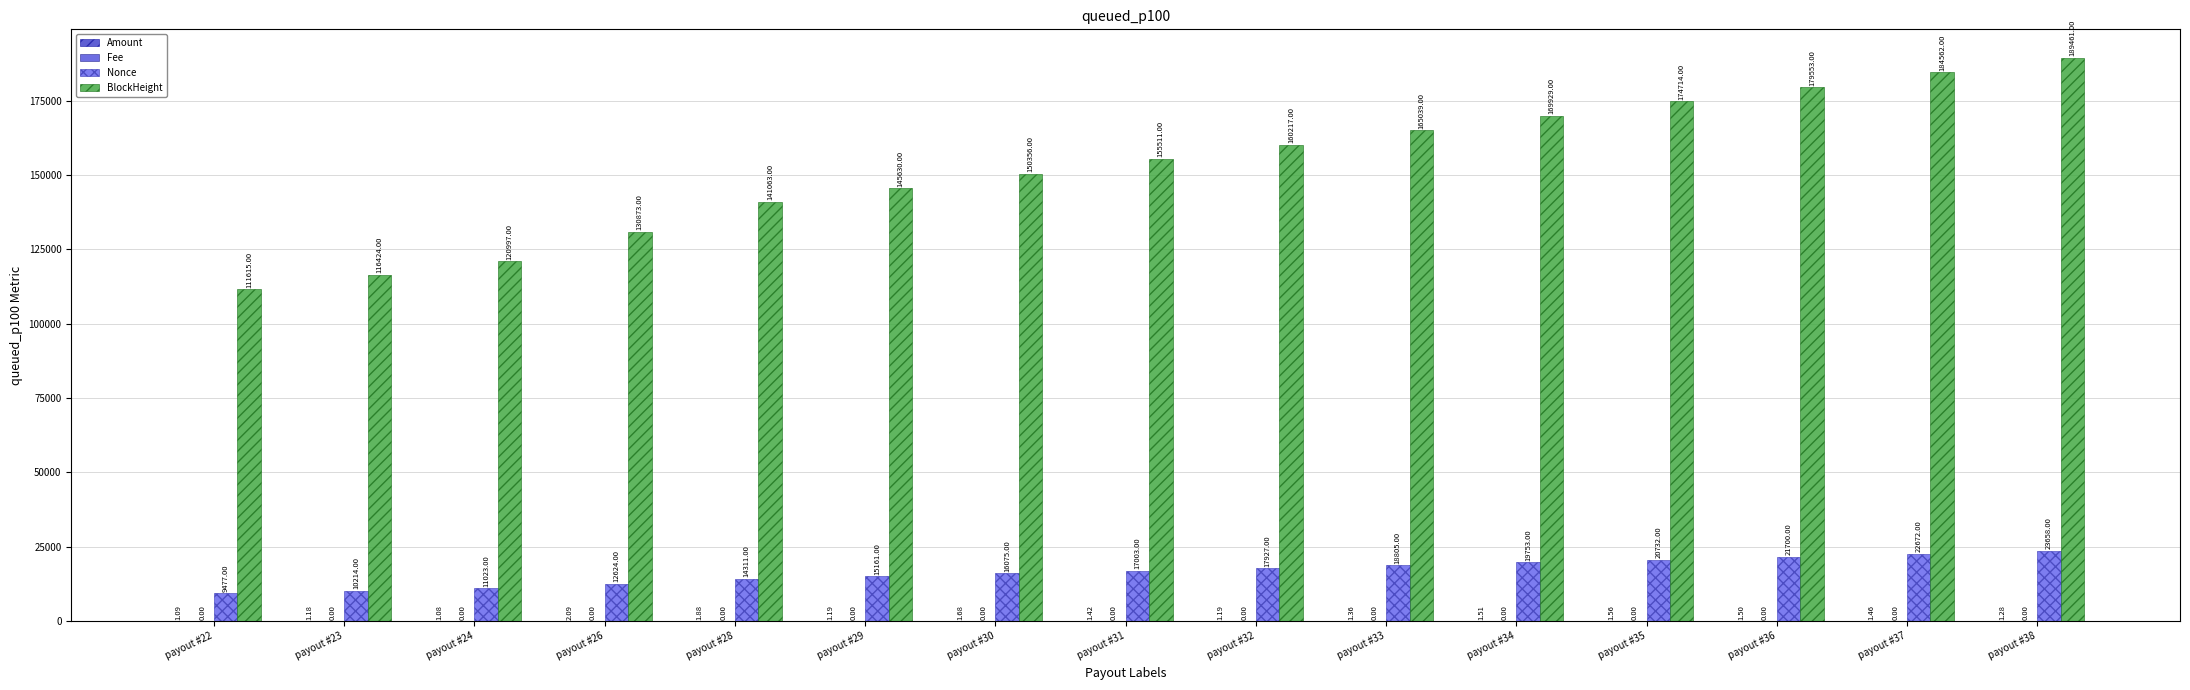

What is the difference between the BlockHeight values at payout #22 and payout #30?

38741.0